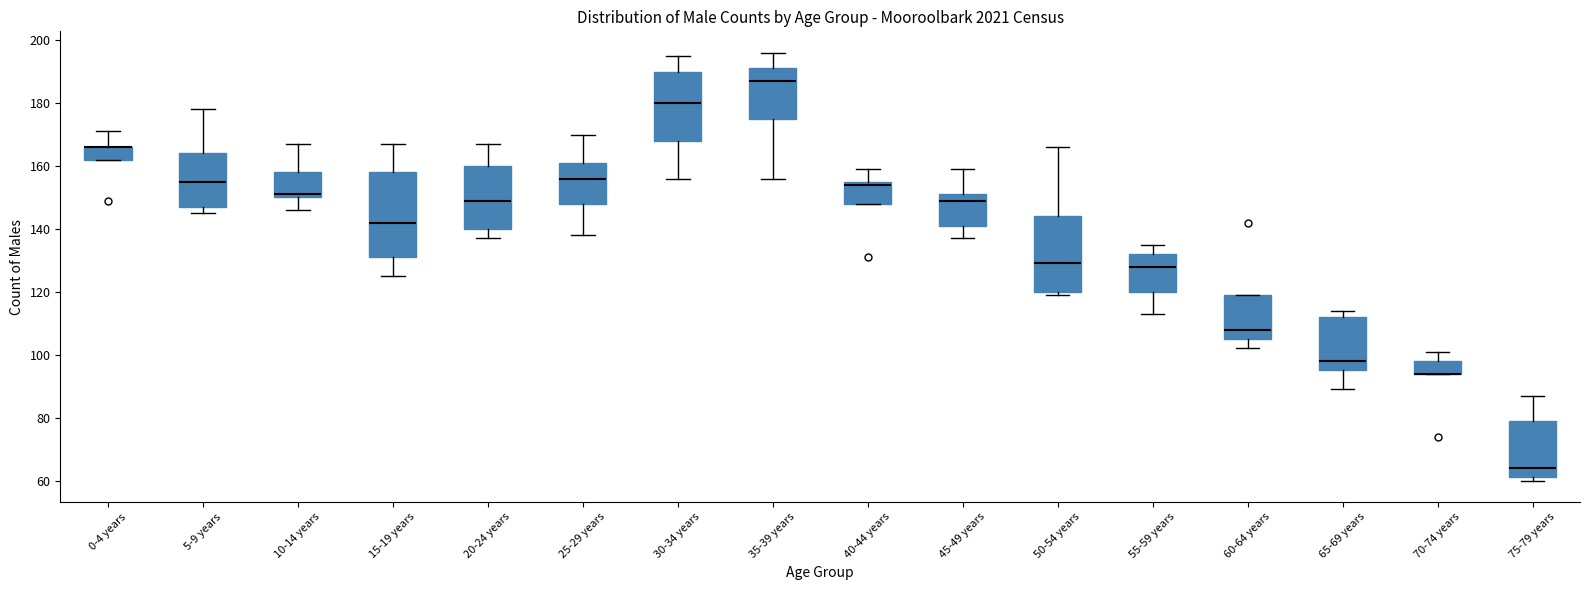

Reading left to right, transcribe this box plot: for each box, give where its median line is, the range the box spans, and where its two whiskers end, as read against the y-axis. The values are not printed on the chart, so give them approximately, as read against the axis.

0-4 years: median 166 (drawn on the box's upper edge), box 162 to 166, whiskers 162 to 172
5-9 years: median 156, box 148 to 164, whiskers 146 to 178
10-14 years: median 152, box 150 to 158, whiskers 146 to 168
15-19 years: median 142, box 132 to 158, whiskers 126 to 168
20-24 years: median 150, box 140 to 160, whiskers 138 to 168
25-29 years: median 156, box 148 to 162, whiskers 138 to 170
30-34 years: median 180, box 168 to 190, whiskers 156 to 196
35-39 years: median 188, box 176 to 192, whiskers 156 to 196
40-44 years: median 154, box 148 to 156, whiskers 148 to 160
45-49 years: median 150, box 142 to 152, whiskers 138 to 160
50-54 years: median 130, box 120 to 144, whiskers 120 (just below the box's lower edge) to 166
55-59 years: median 128, box 120 to 132, whiskers 114 to 136
60-64 years: median 108, box 106 to 120, whiskers 102 to 120
65-69 years: median 98, box 96 to 112, whiskers 90 to 114
70-74 years: median 94 (drawn on the box's lower edge), box 94 to 98, whiskers 94 to 102
75-79 years: median 64, box 62 to 80, whiskers 60 to 88